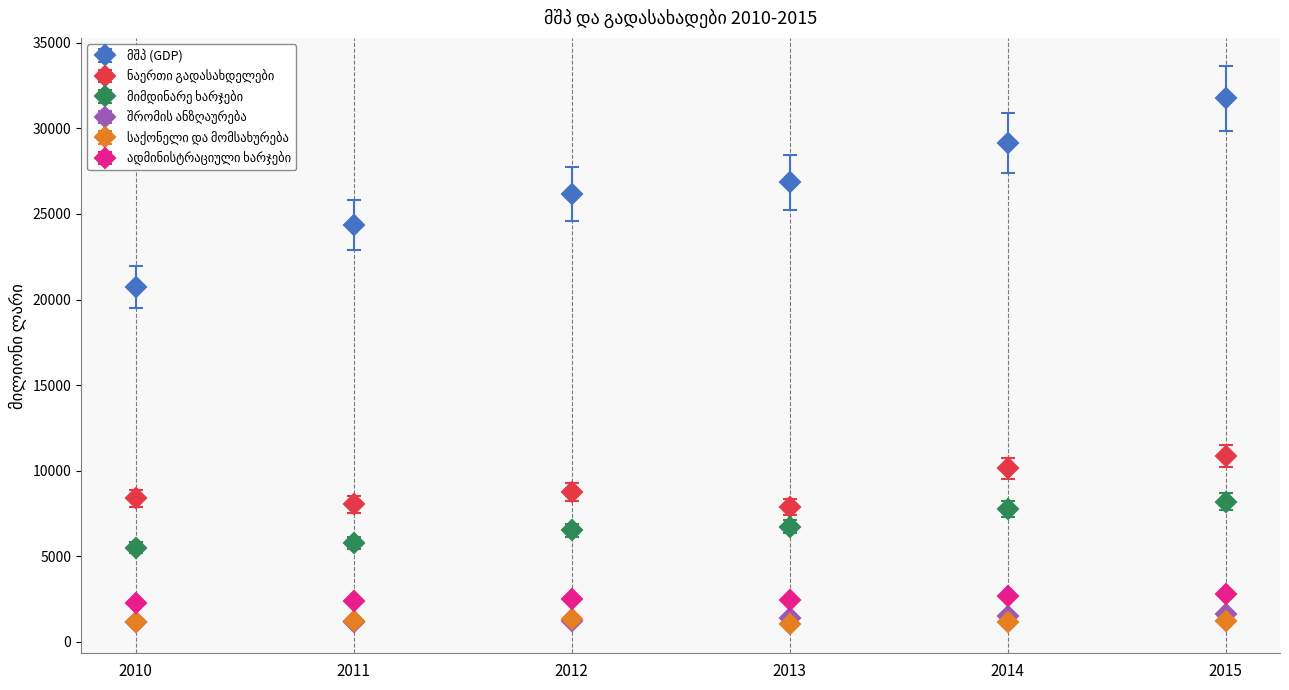

What is the difference between the highest and lowest values at 2011?

23207.8